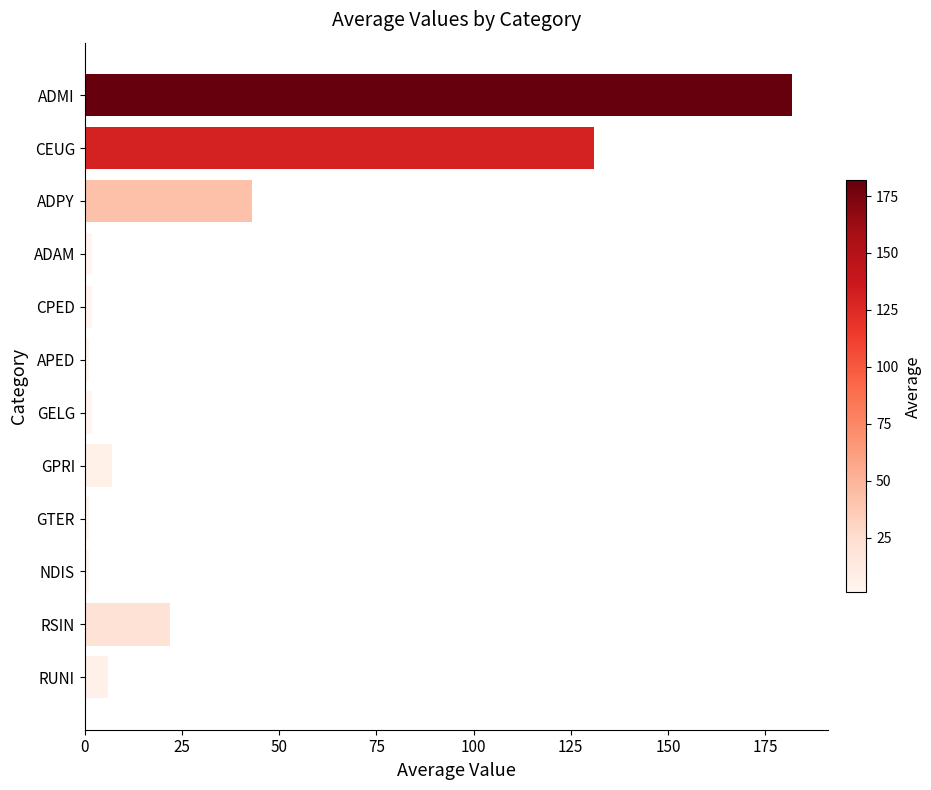

Reading top to bottom, list all the values displayed in this chart.

182	131	43	2	2	1	2	7	1	1	22	6